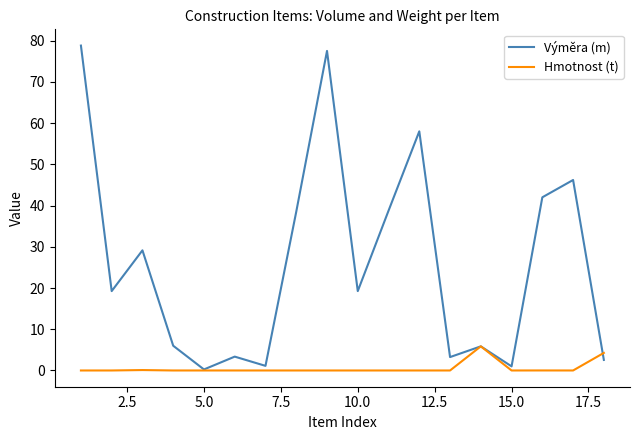

Rank the series by their maximum value, from highest to lowest.

Výměra (m), Hmotnost (t)